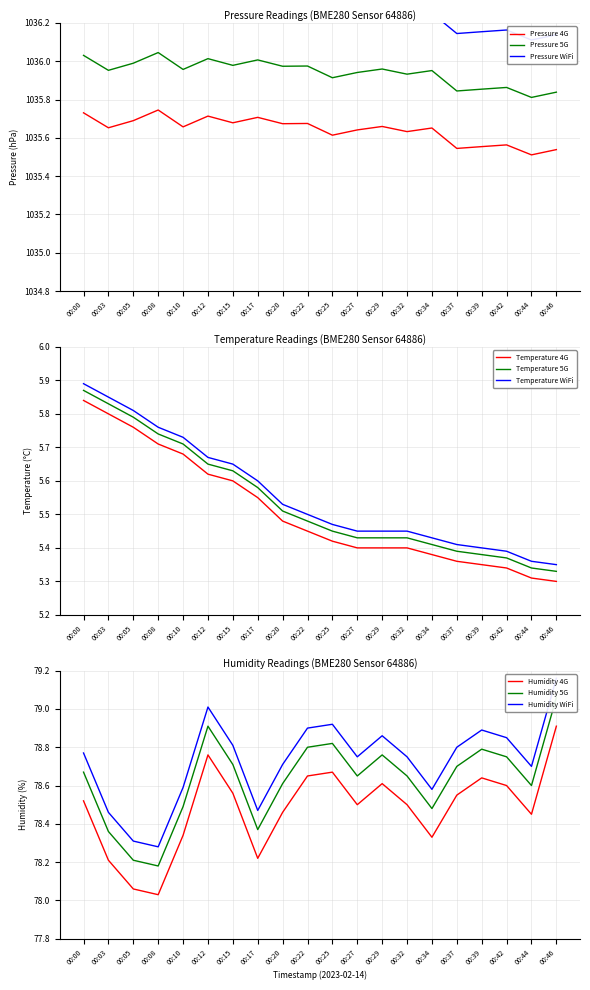

List the series in order of their peak value, lowest first.

temperature, humidity, pressure